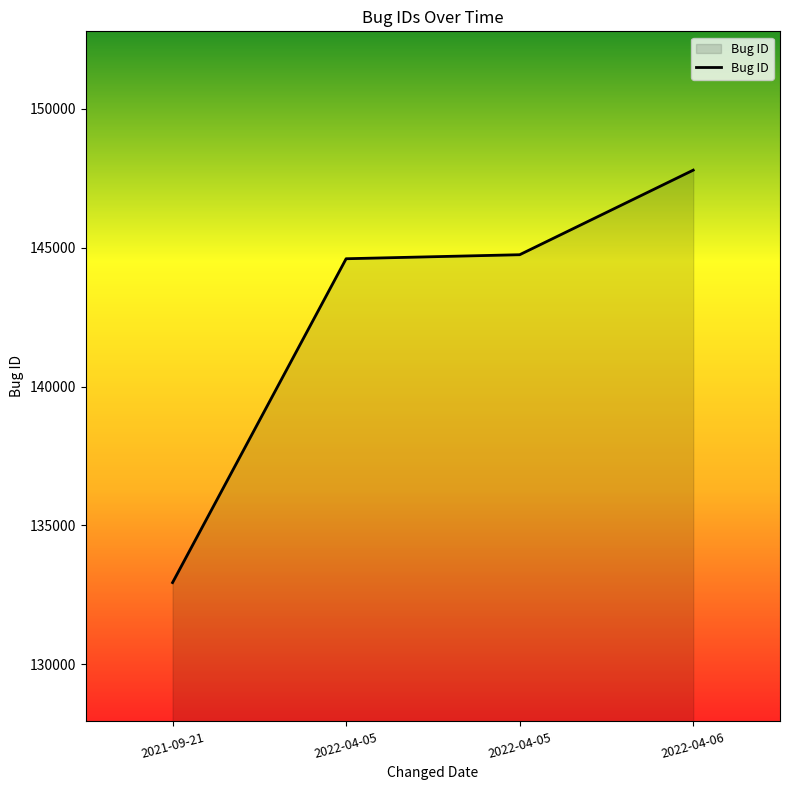

Rank the categories by value from lowest to highest.

2021-09-21, 2022-04-05, 2022-04-05, 2022-04-06